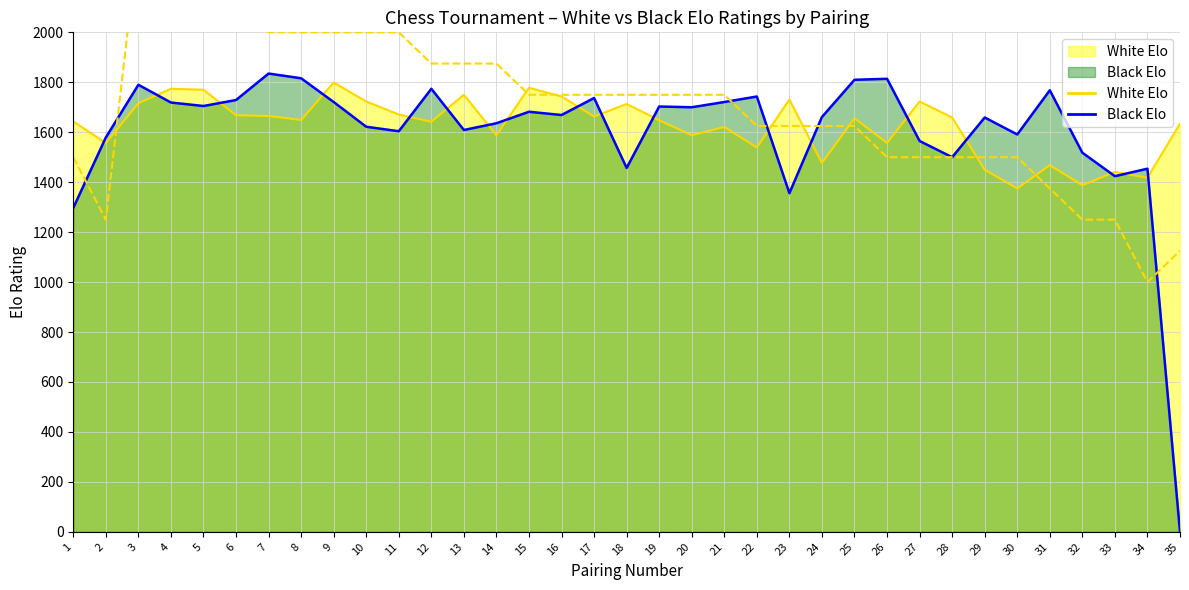

How many data points in Black Elo are above 1669?

17